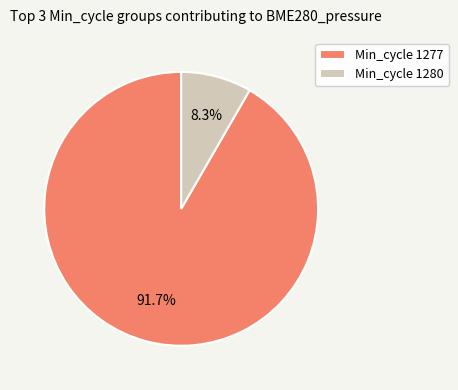

Which slice represents more than half of the pie?

Min_cycle 1277